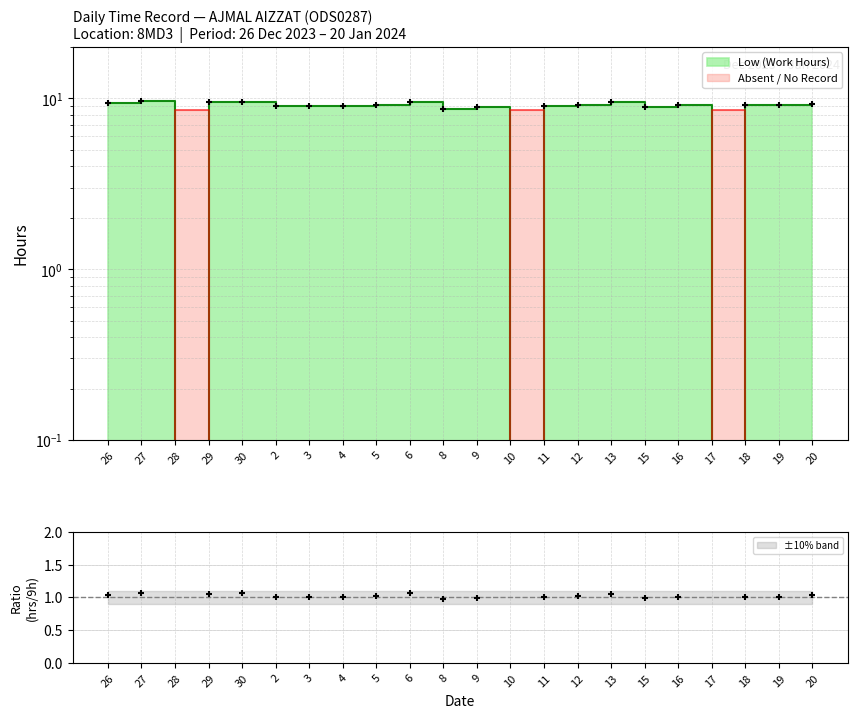

What is the ratio of the value at 13 to the value at 15?

1.1